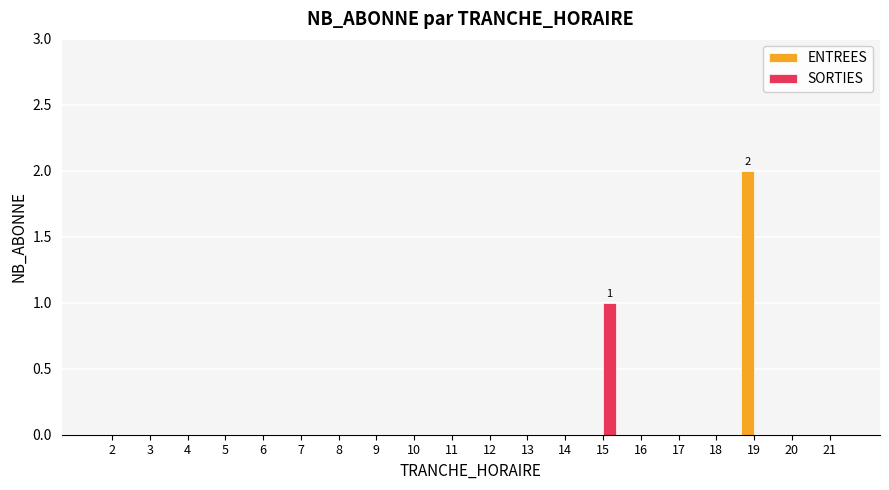

Reading left to right, extract all data points from this chart.

ENTREES: 2=0	3=0	4=0	5=0	6=0	7=0	8=0	9=0	10=0	11=0	12=0	13=0	14=0	15=0	16=0	17=0	18=0	19=2	20=0	21=0
SORTIES: 2=0	3=0	4=0	5=0	6=0	7=0	8=0	9=0	10=0	11=0	12=0	13=0	14=0	15=1	16=0	17=0	18=0	19=0	20=0	21=0